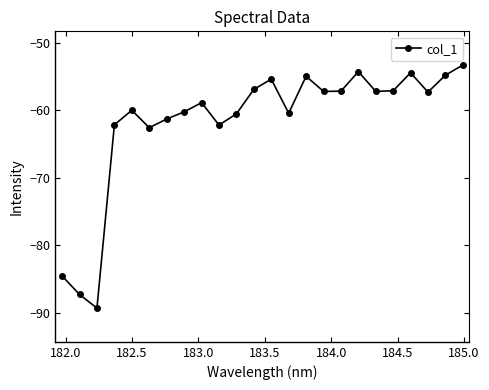

What is the minimum value shown in the chart?

-89.3